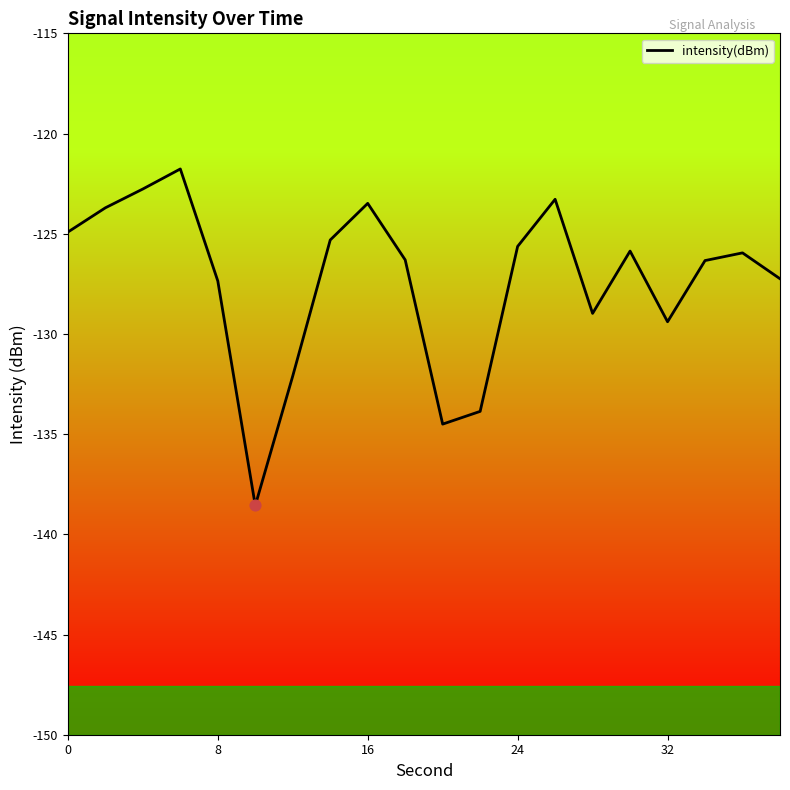

What is the greatest value displayed?

-121.8